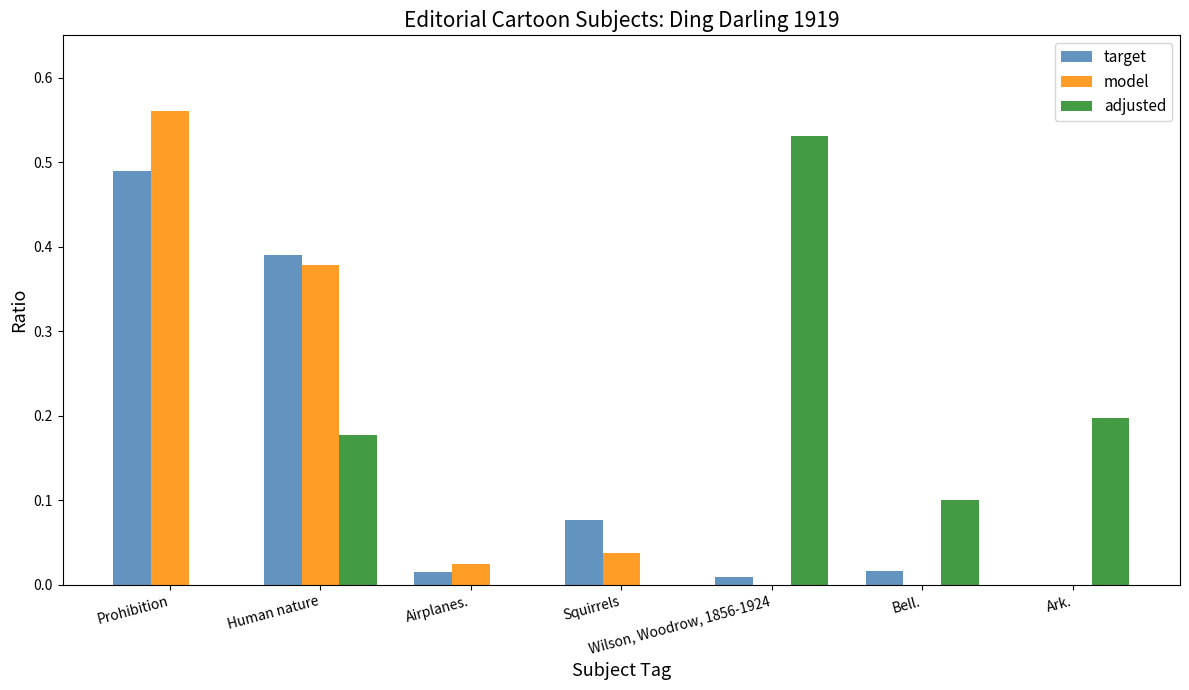

The adjusted series shows 0.0 at Prohibition. True or false?

True